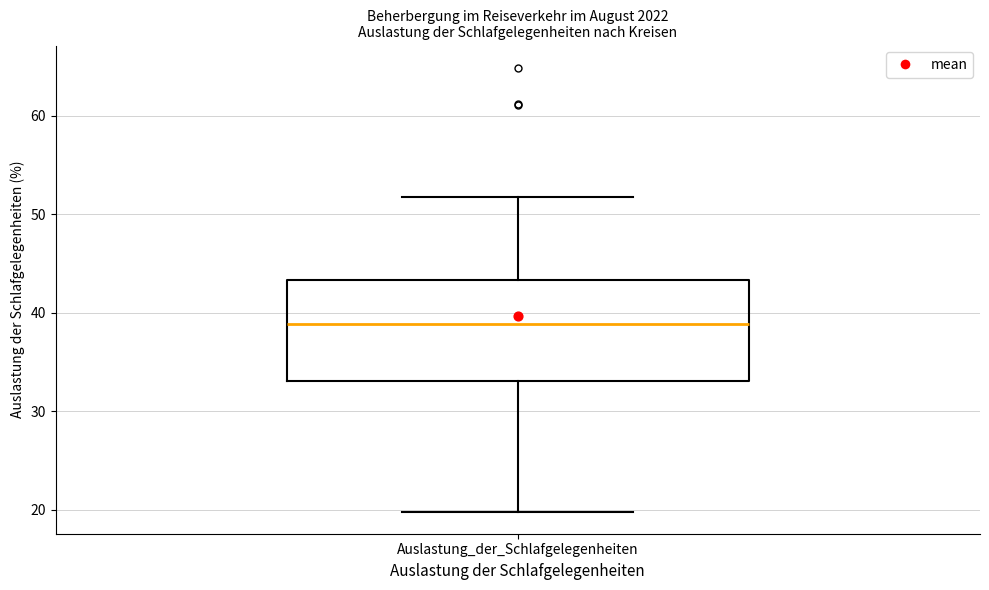

Transcribe this box plot: give where the median line is, the range the box spans, and where the two whiskers end, as read against the y-axis. The values are not printed on the chart, so give them approximately, as read against the axis.

median 39, box 33 to 43, whiskers 20 to 52